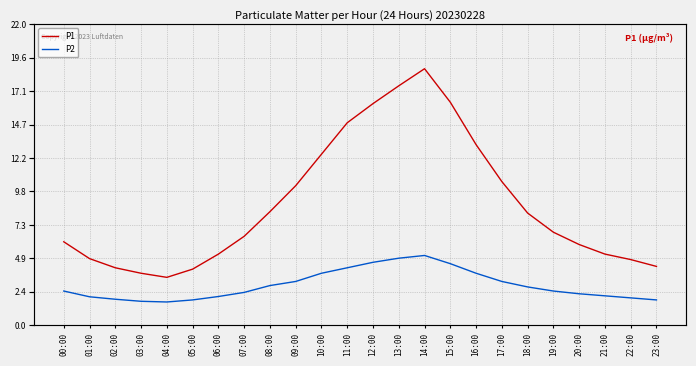

What is the label of the 13th point from the right?

11:00